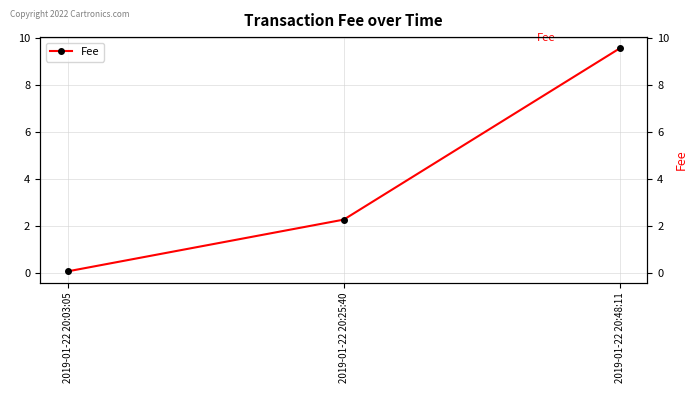

Between 2019-01-22 20:48:11 and 2019-01-22 20:03:05, which is larger?

2019-01-22 20:48:11